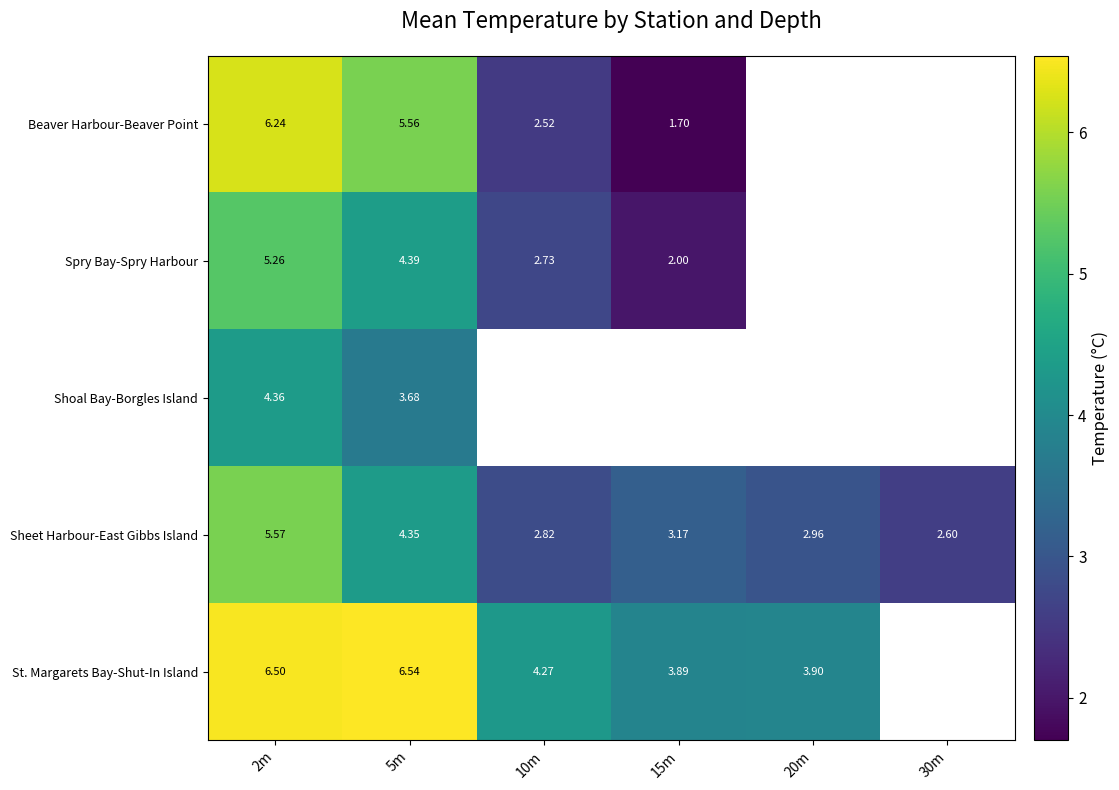

What is the spread (max minus min) of values at 15m?

2.2